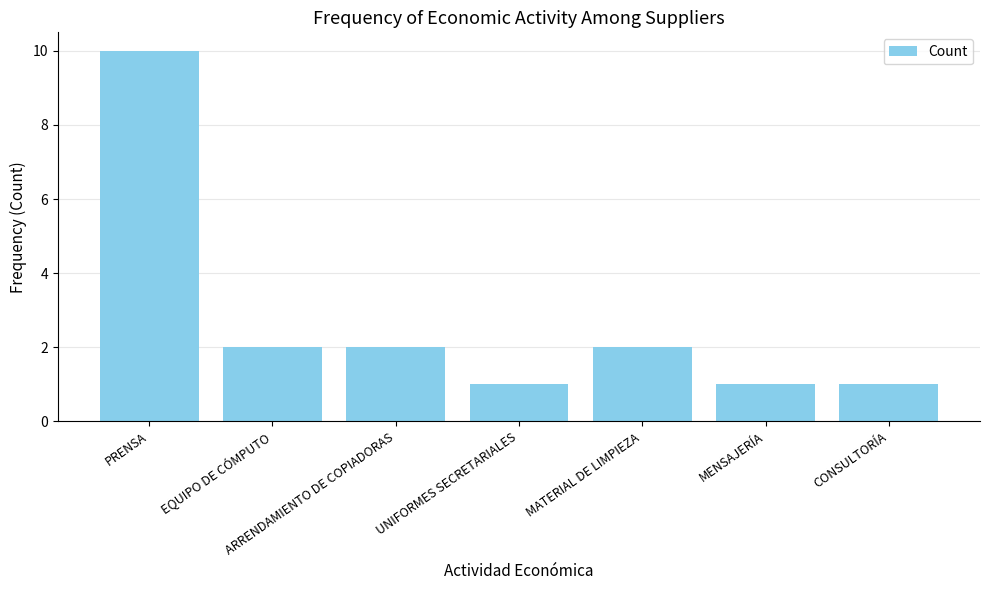

What is the difference between the maximum and minimum values?

9